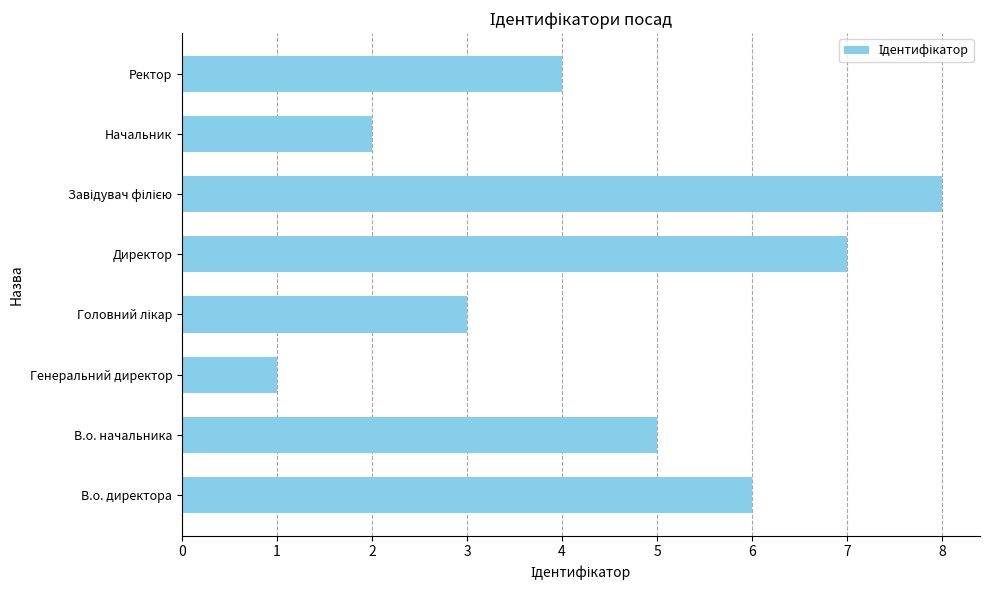

How many values are below 5?

4